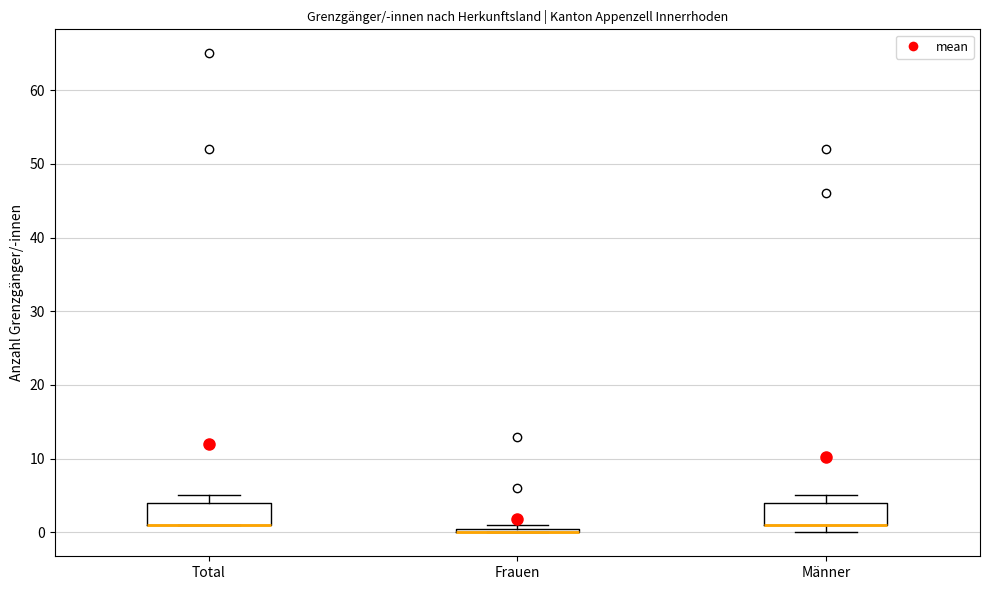

Where is the upper edge of the box for Total on the y-axis? The values are not printed on the chart, so give them approximately, as read against the axis.

4